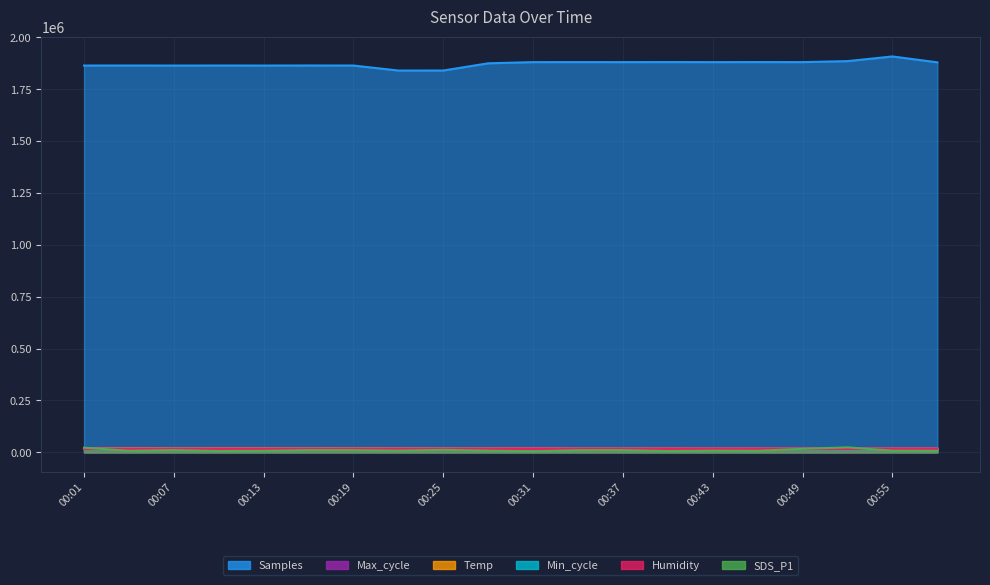

True or false: Temp has more than 1 interior local peaks.

False